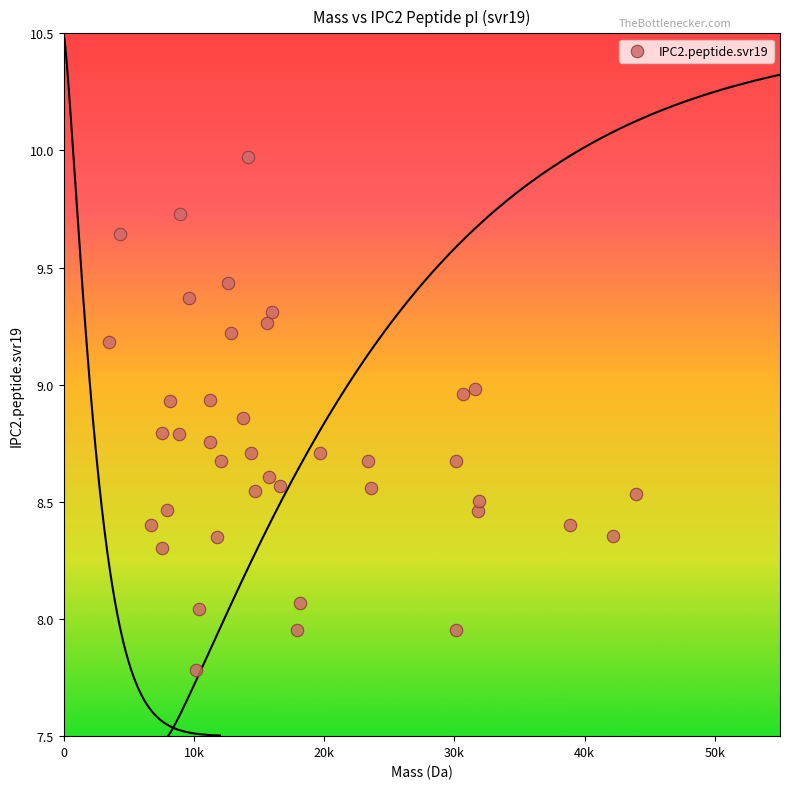

What is the range of Y values (max minus min)?

2.2